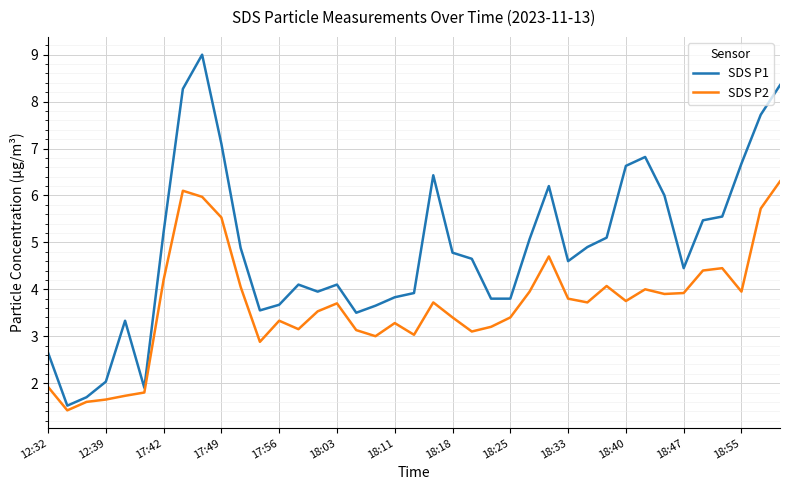

What is the maximum value for SDS P2?

6.3